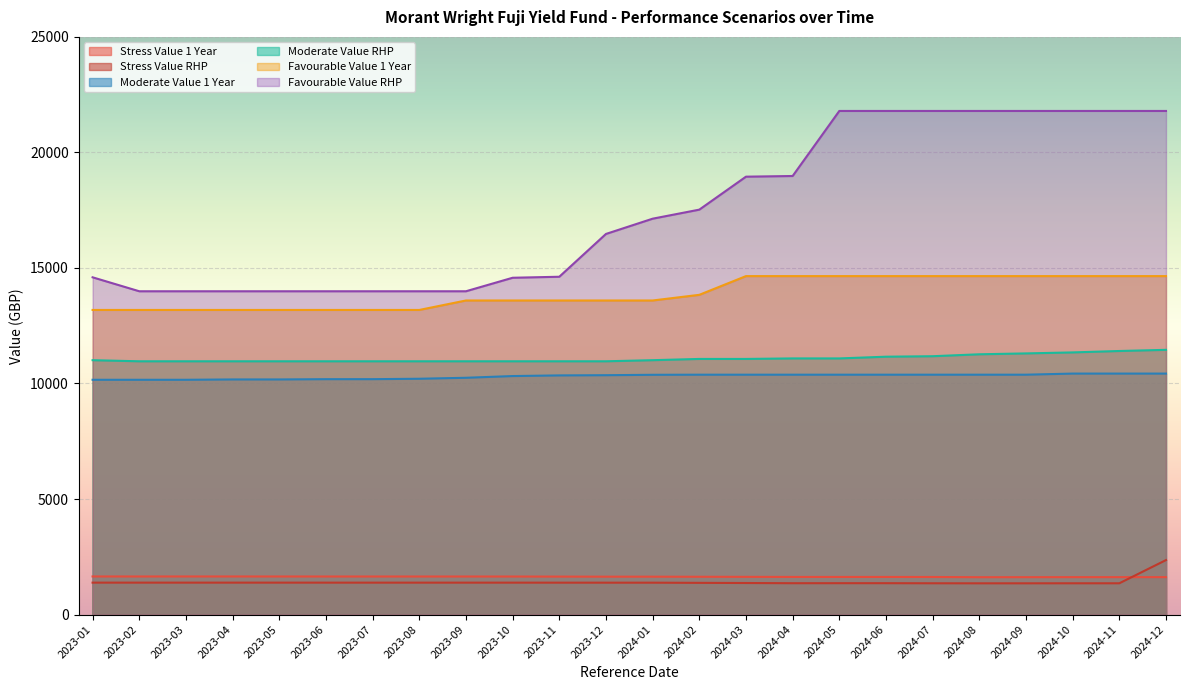

What is the value of the Favourable Value 1 Year point at the 15th from the left?

14647.6